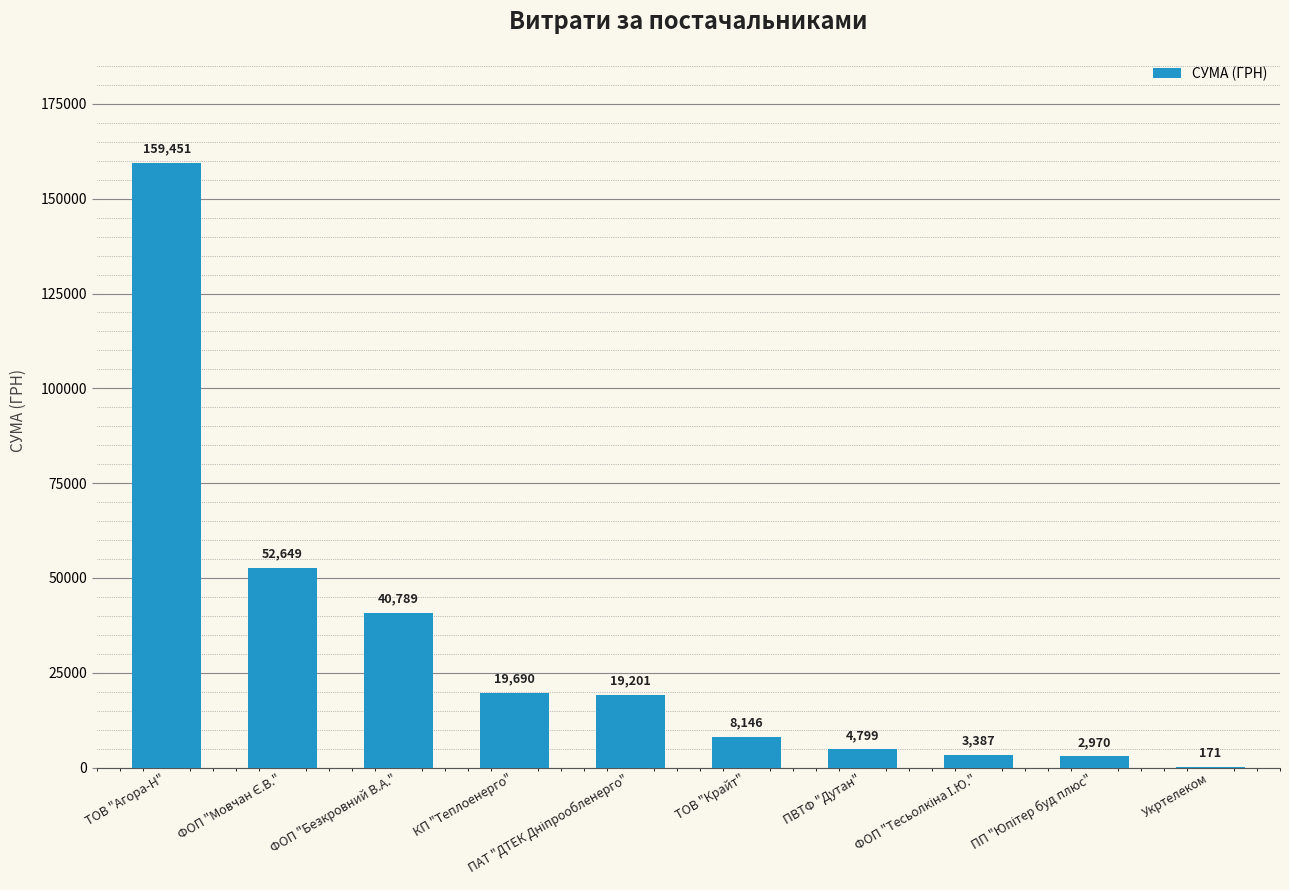

The chart shows a value of 4798.5 at ПВТФ "Дутан". True or false?

True